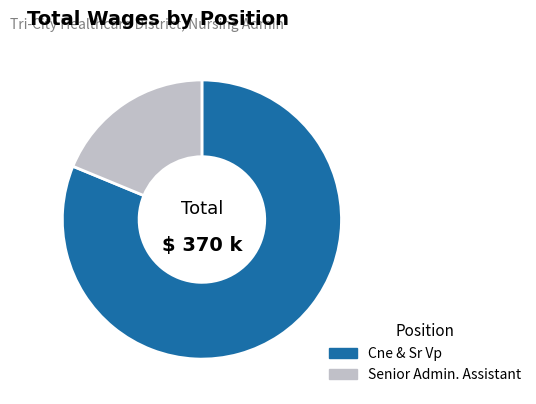

Combined, do Senior Admin. Assistant and Cne & Sr Vp account for over 50%?

Yes